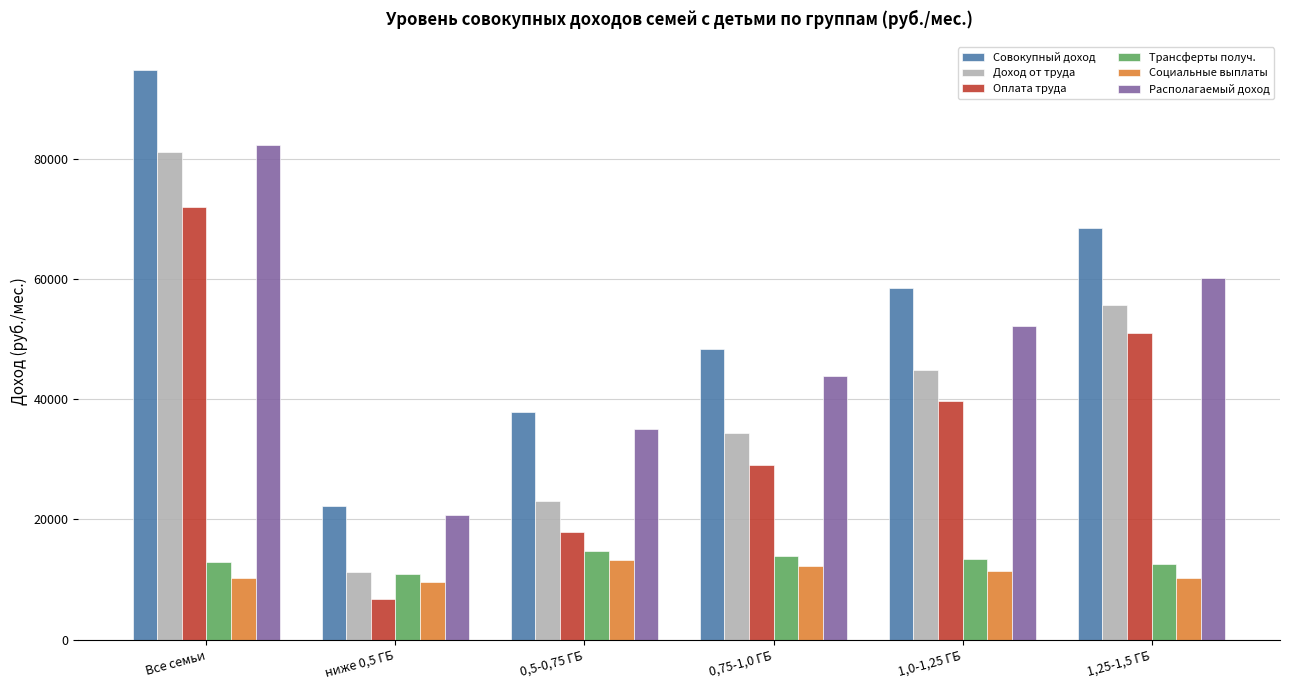

Which series has the largest range (max minus min)?

Совокупный доход